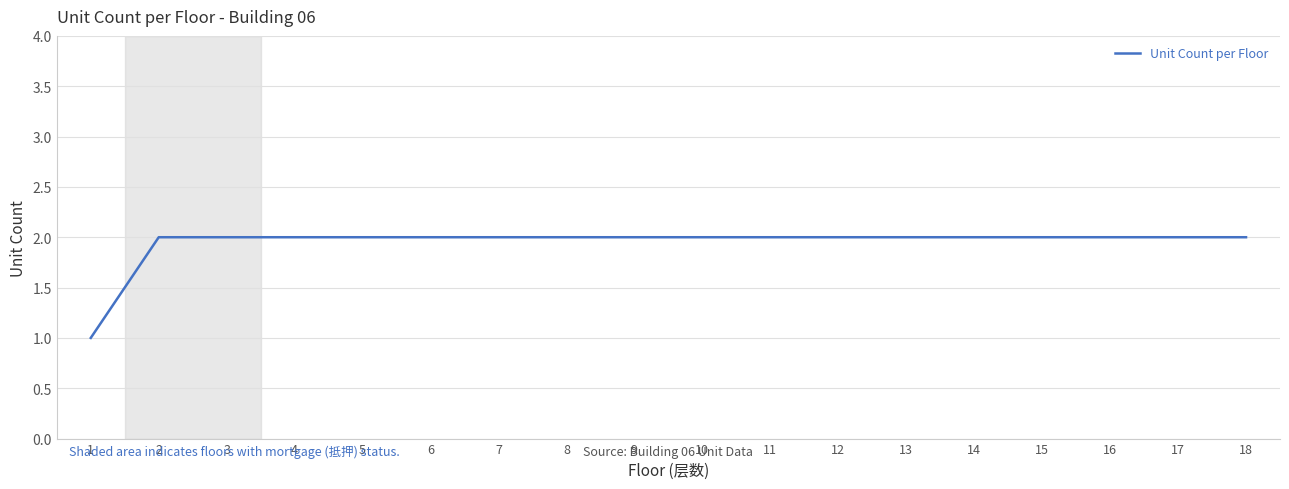

The chart shows a value of 2 at 12. True or false?

True